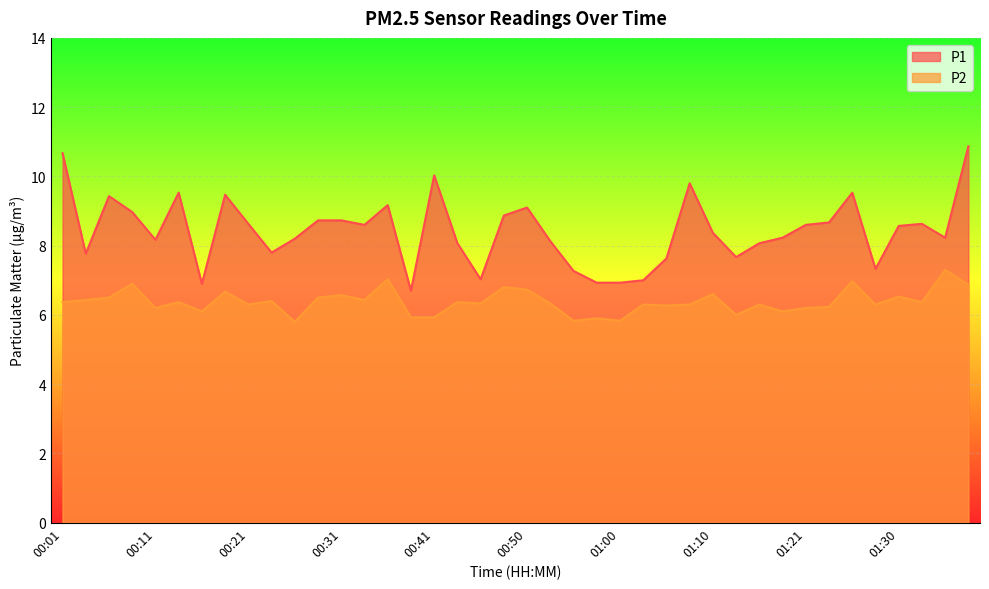

Rank the series by their average value, from lowest to highest.

P2, P1